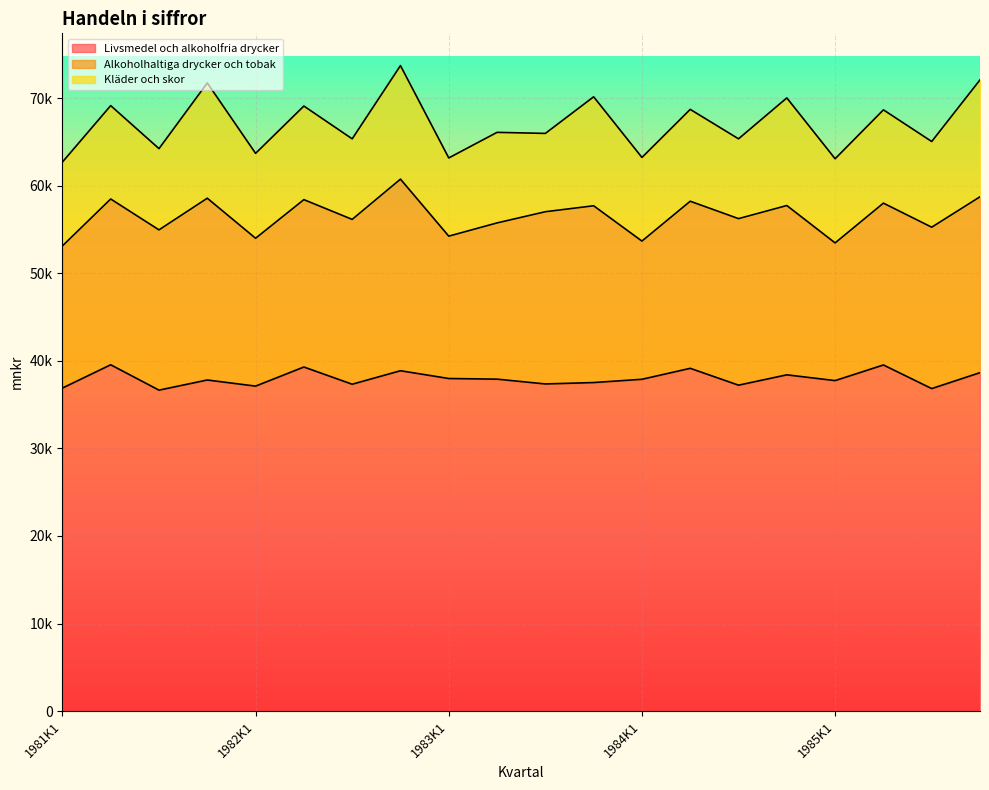

True or false: Kläder och skor has a value of 14886 at 1985K1.

False